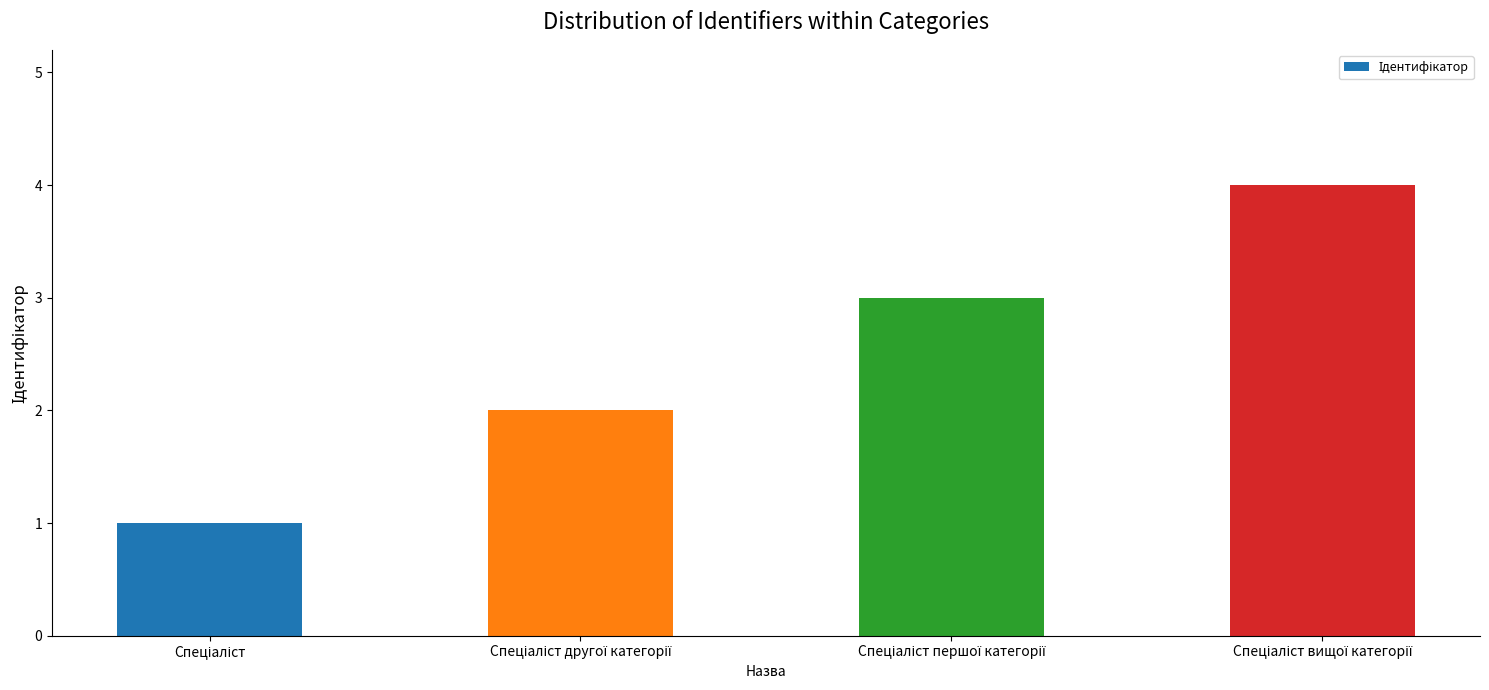

What is the difference between the maximum and minimum values?

3